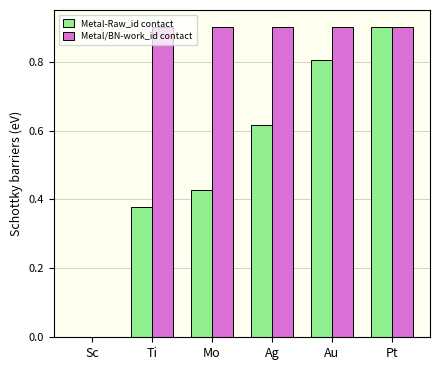

What is the sum of all Metal/BN-work_id contact values?

4.5